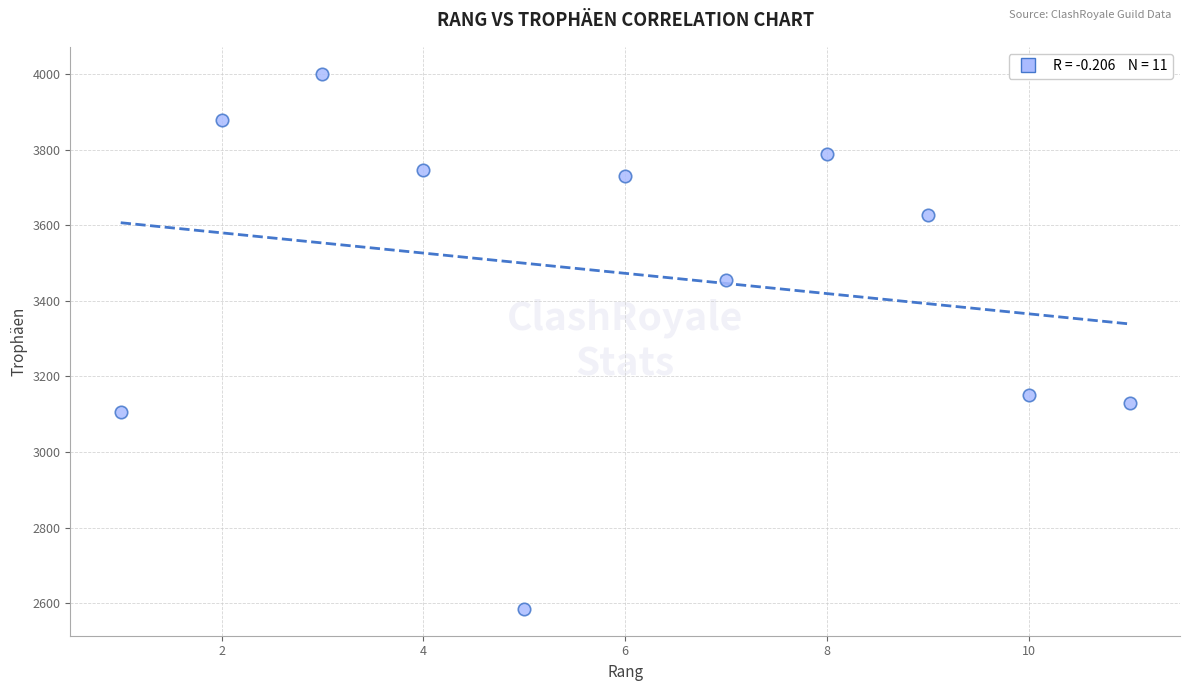

What Y value in the scatter plot is closest to 3293?

3152